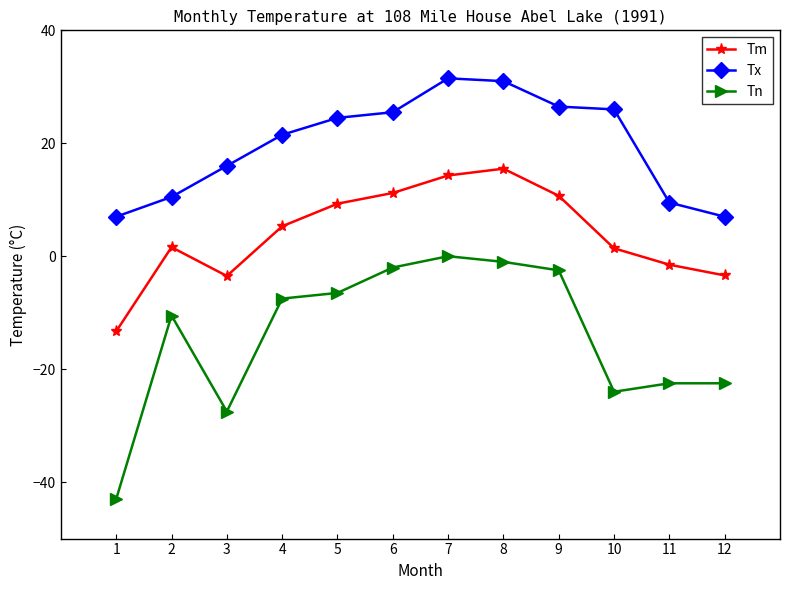

What is the difference between the maximum and minimum values in the Tx series?

24.5